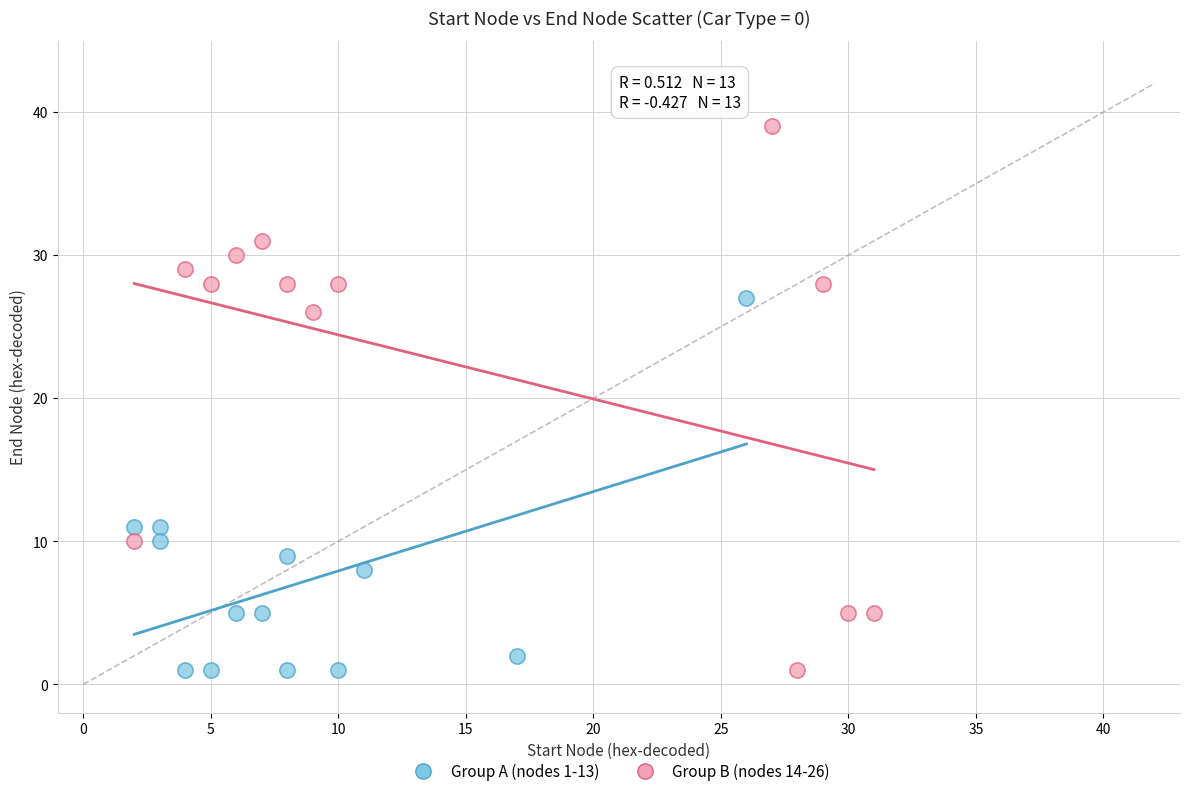

Which series reaches the maximum Y coordinate?

Group B (nodes 14-26)